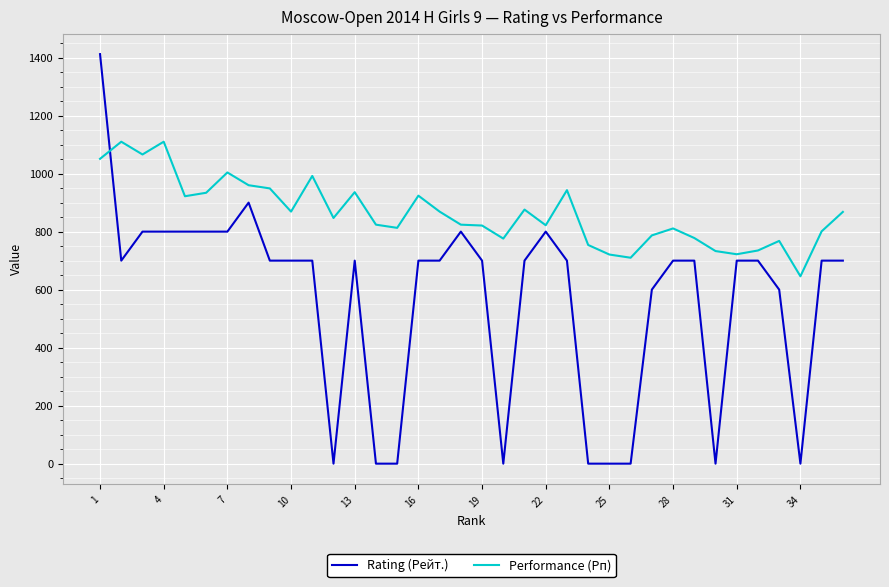

Which series ends up on top after the final intersection of Rating (Рейт.) and Performance (Рп)?

Performance (Рп)